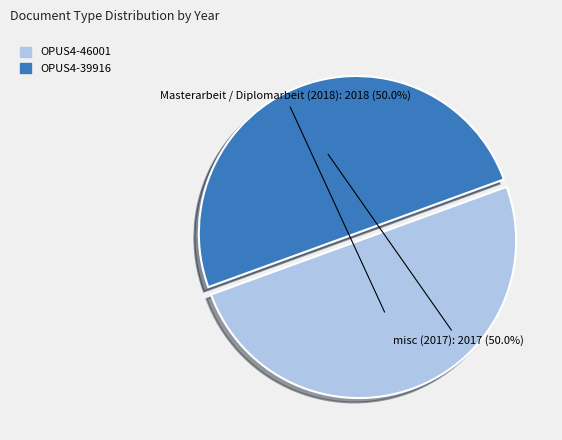

What is the total percentage of OPUS4-46001 and OPUS4-39916?

100.0%